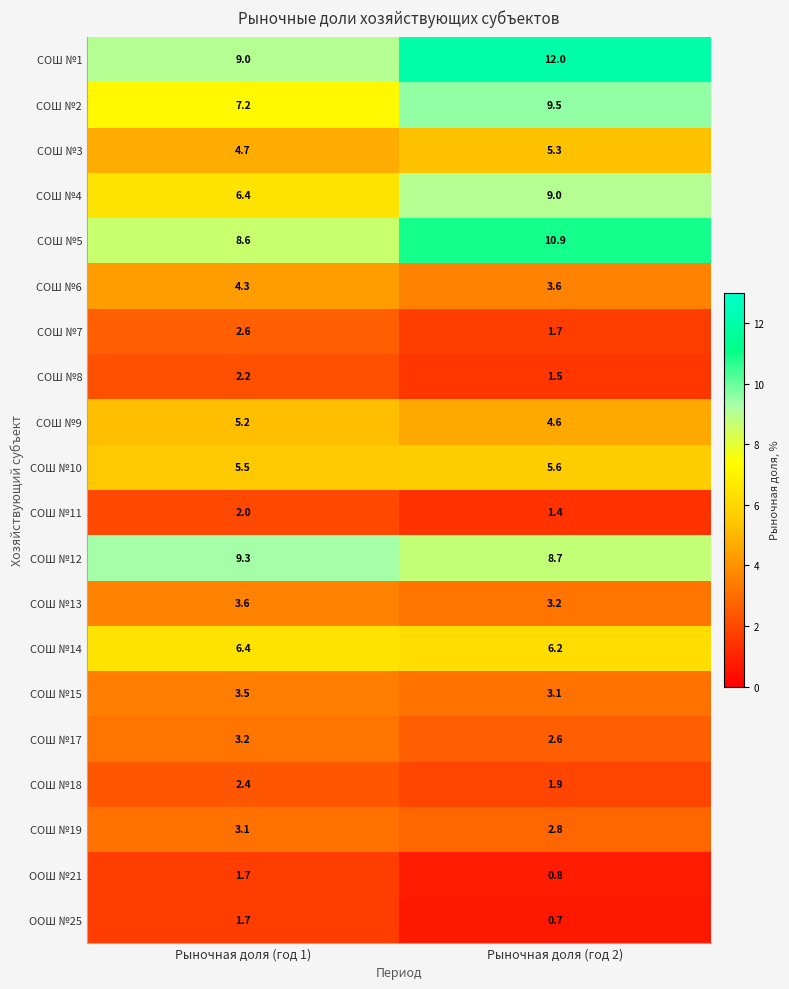

Count the number of categories in the chart.

2